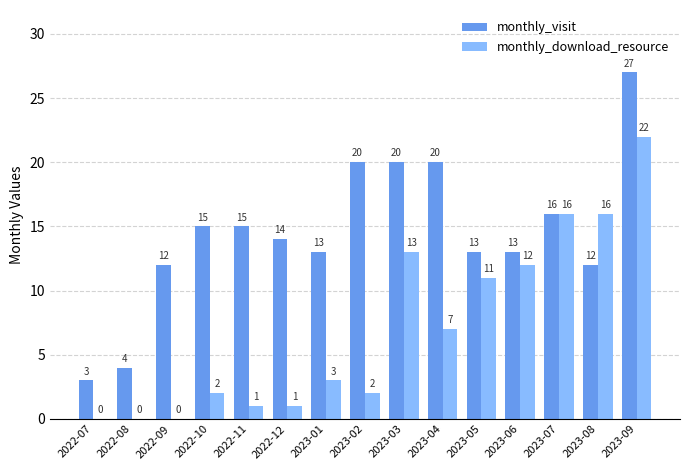

What is the sum of the monthly_visit values at 2023-03 and 2022-07?

23